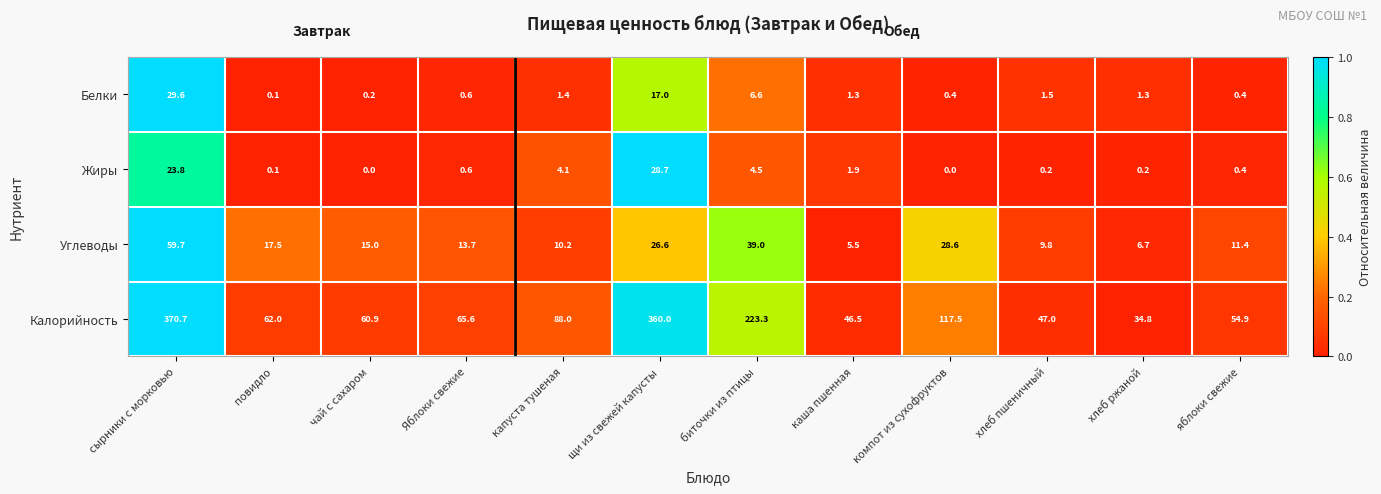

What is the average value of the Белки series?

5.0